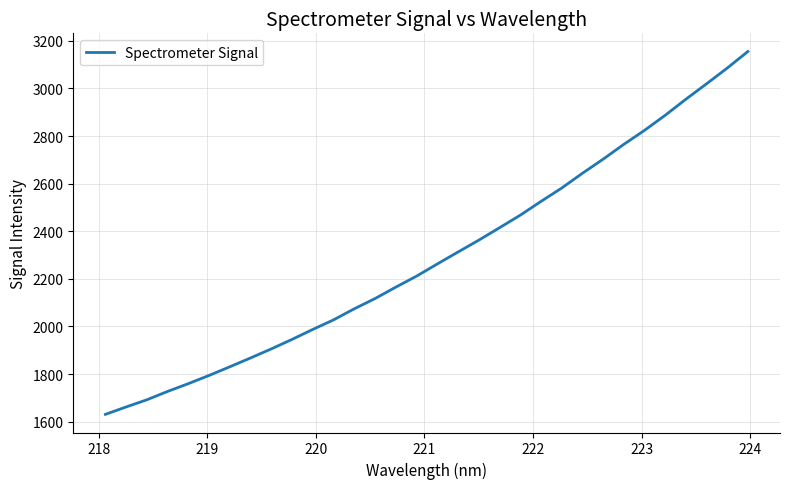

What is the maximum value shown in the chart?

3155.2